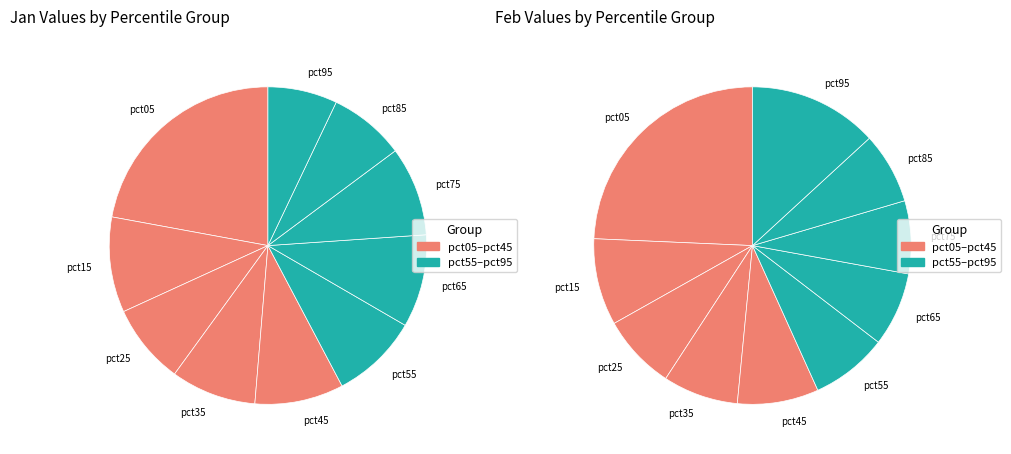

How many slices are in this pie chart?

10